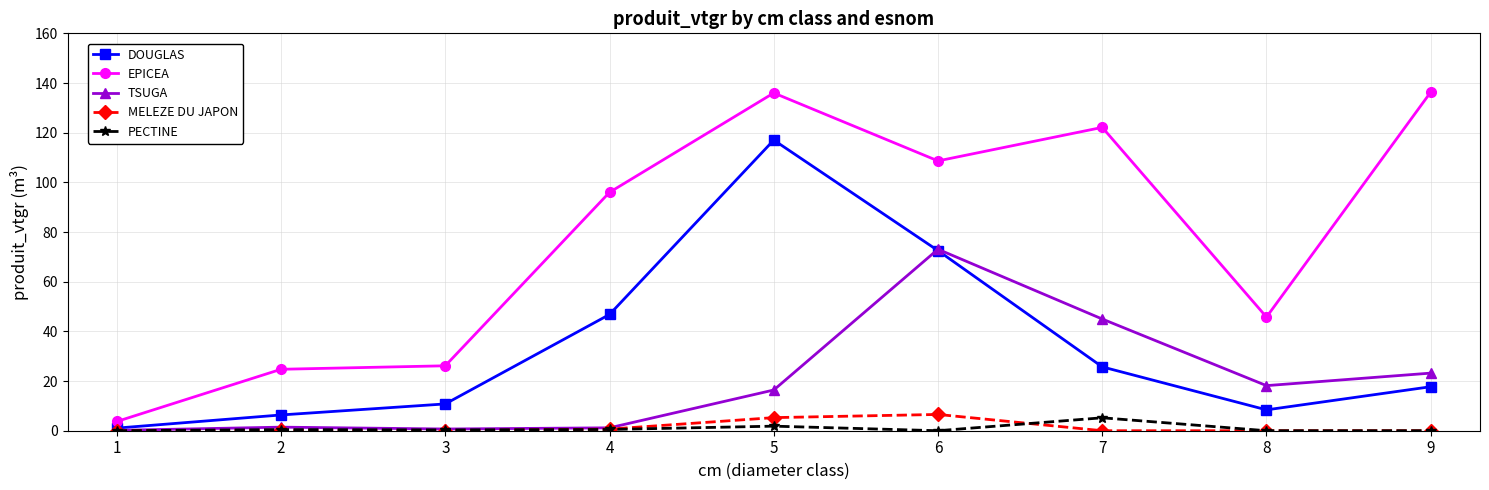

What are all the series names shown in the legend?

DOUGLAS, EPICEA, TSUGA, MELEZE DU JAPON, PECTINE